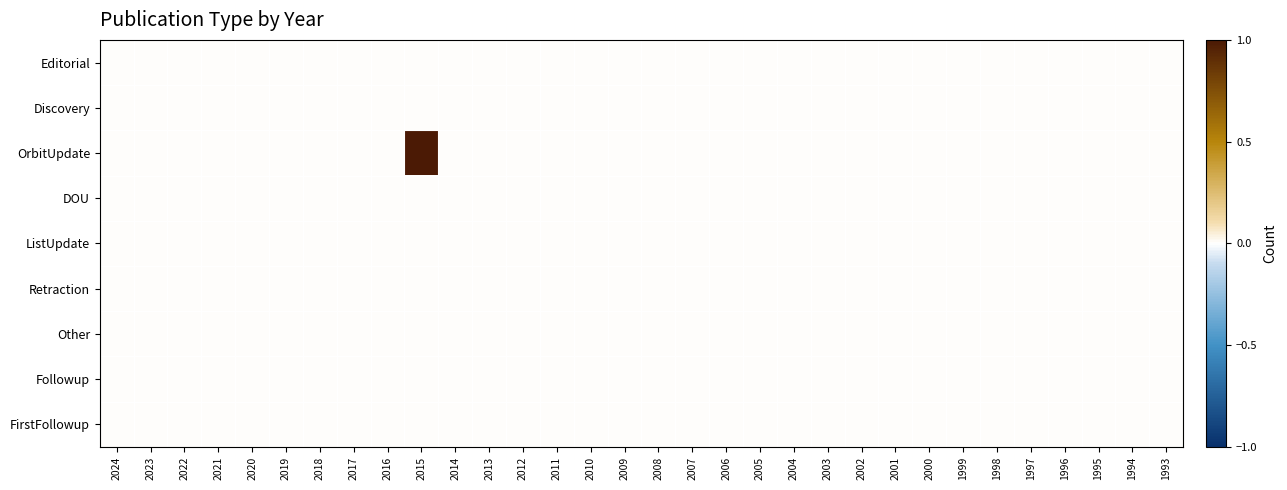

At how many categories does at least one series exceed 0?

1